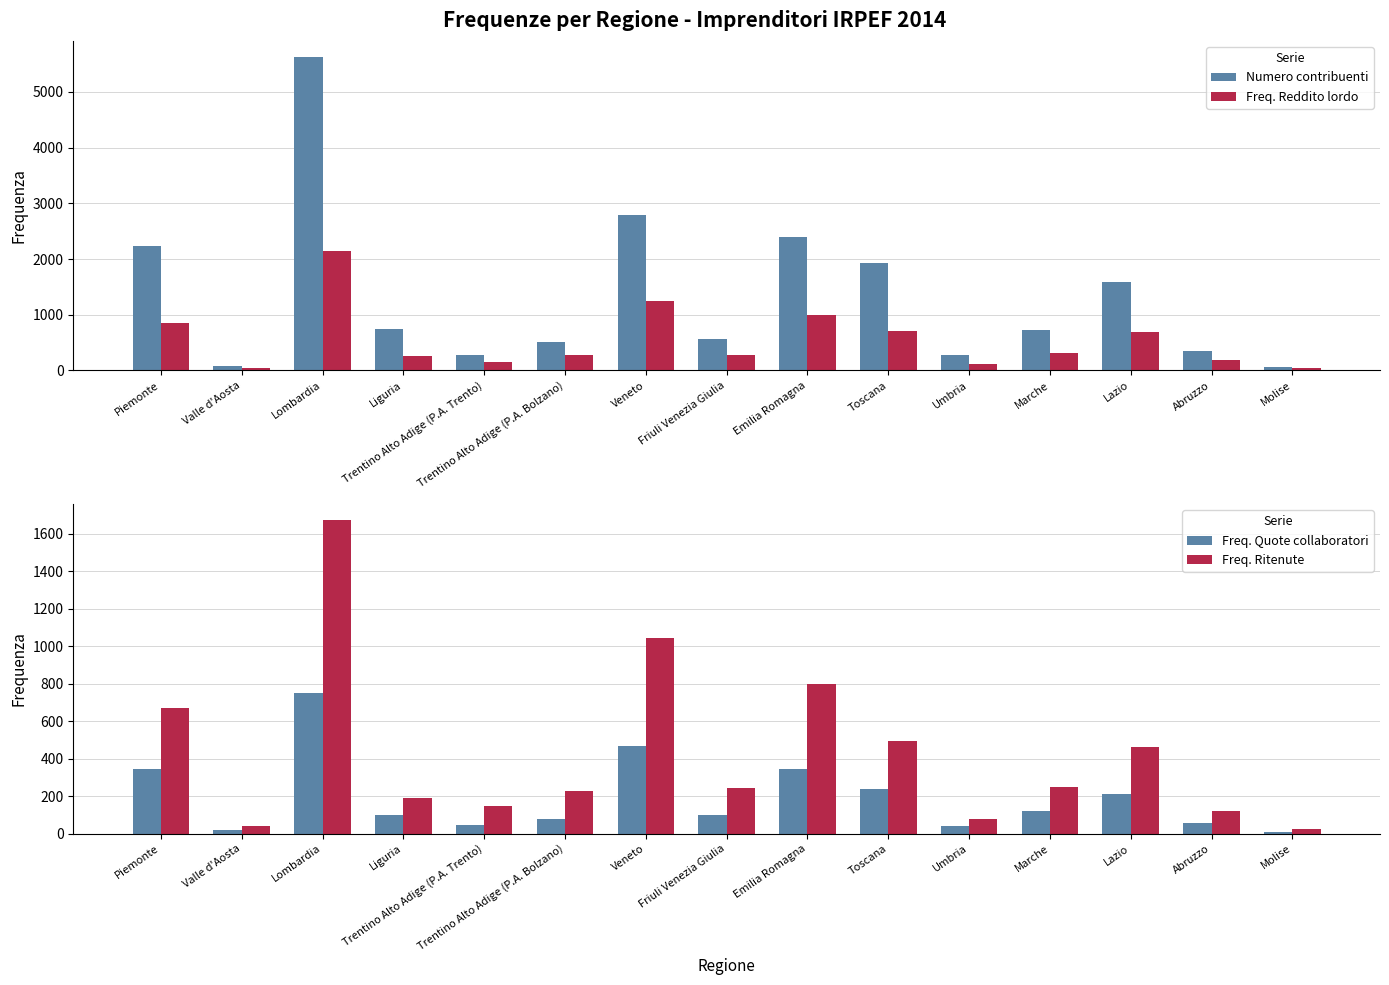

Which series has the widest spread of values?

Numero contribuenti